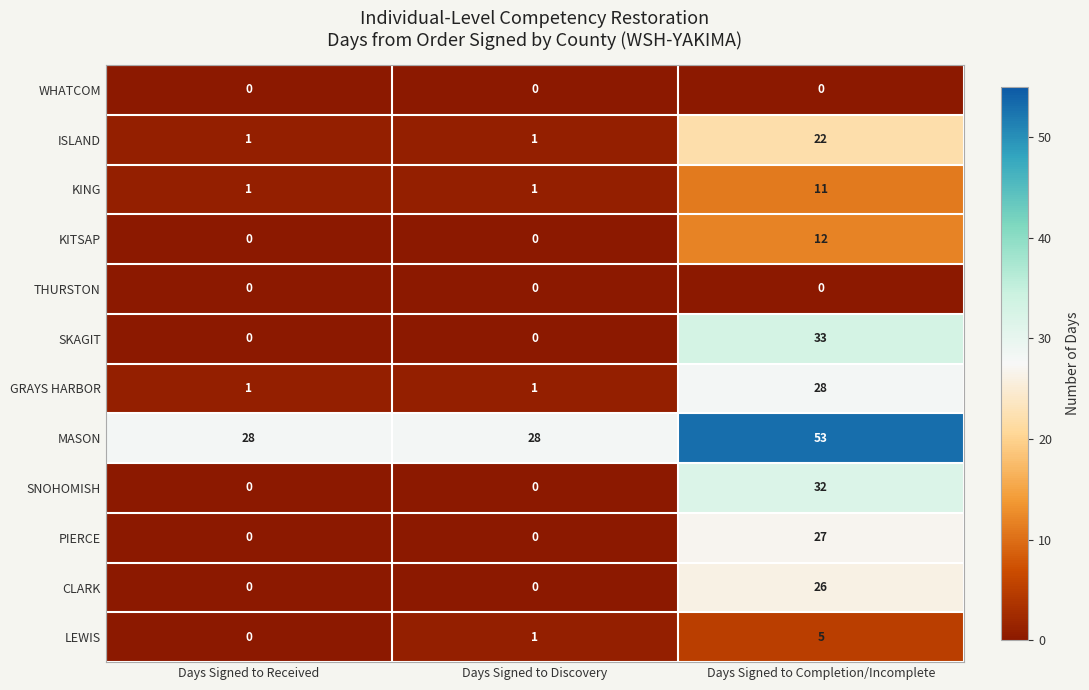

At how many categories does at least one series exceed 17?

3